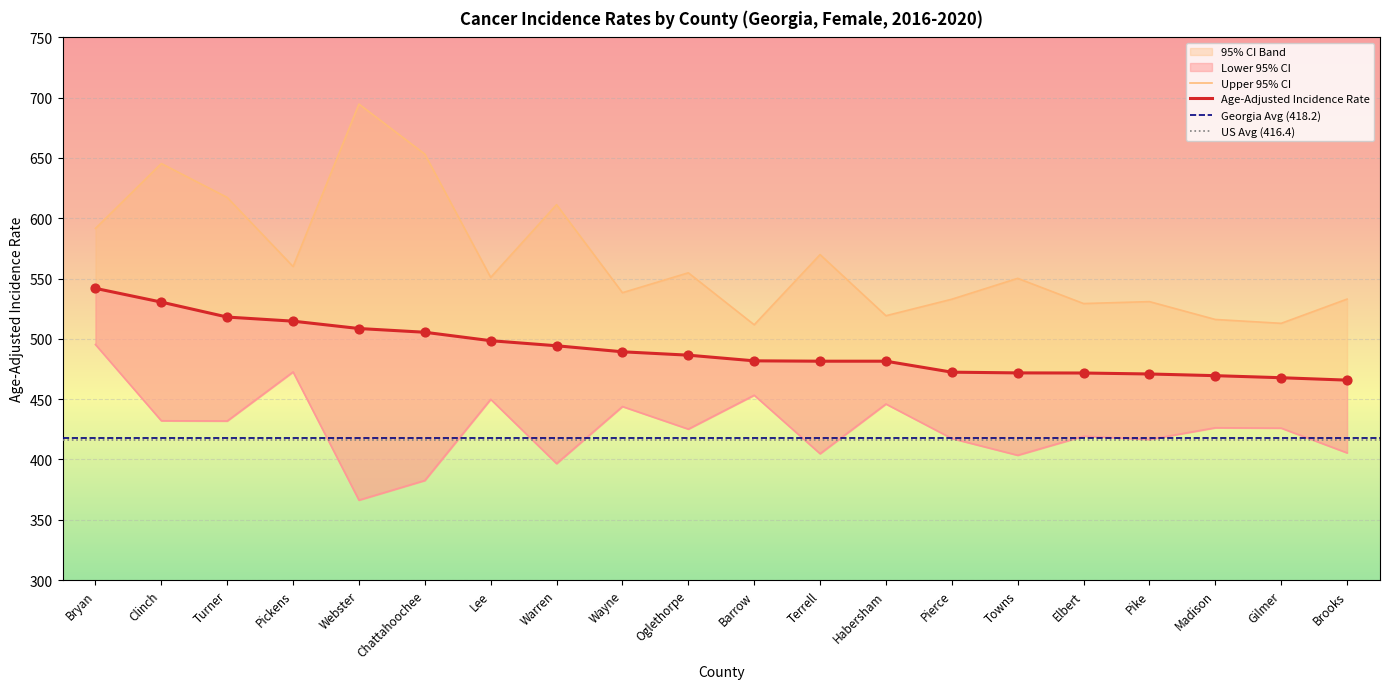

Which series contains the lowest Y value?

Lower 95% CI